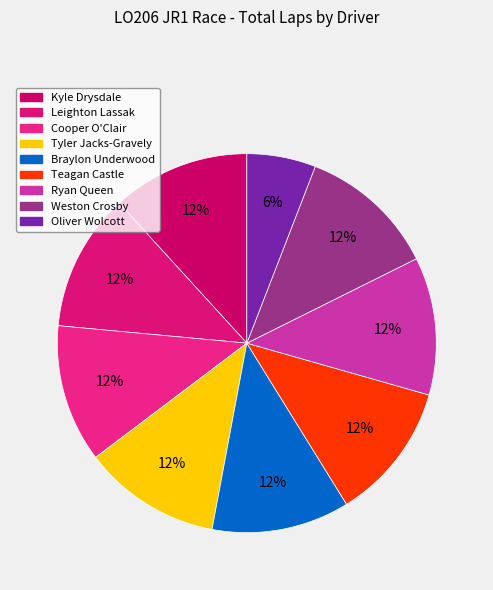

What percentage is the Tyler Jacks-Gravely slice, to the nearest percent?

12%